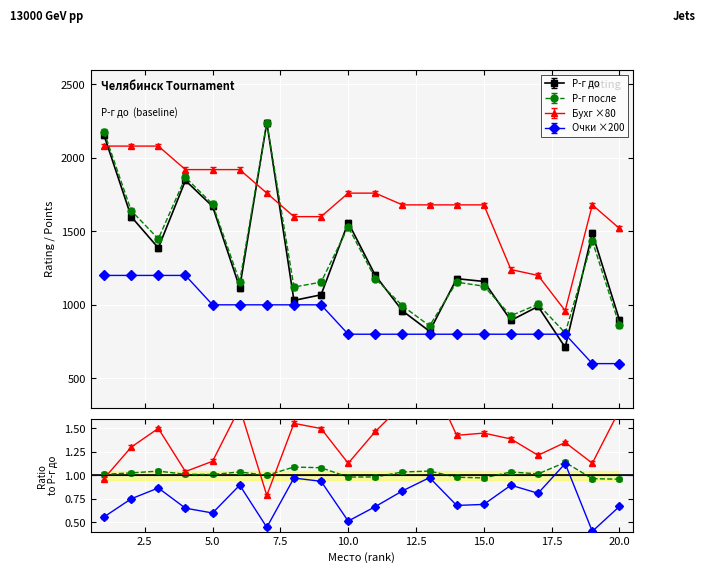

Where is Бухг nearest to the value 1520?

20